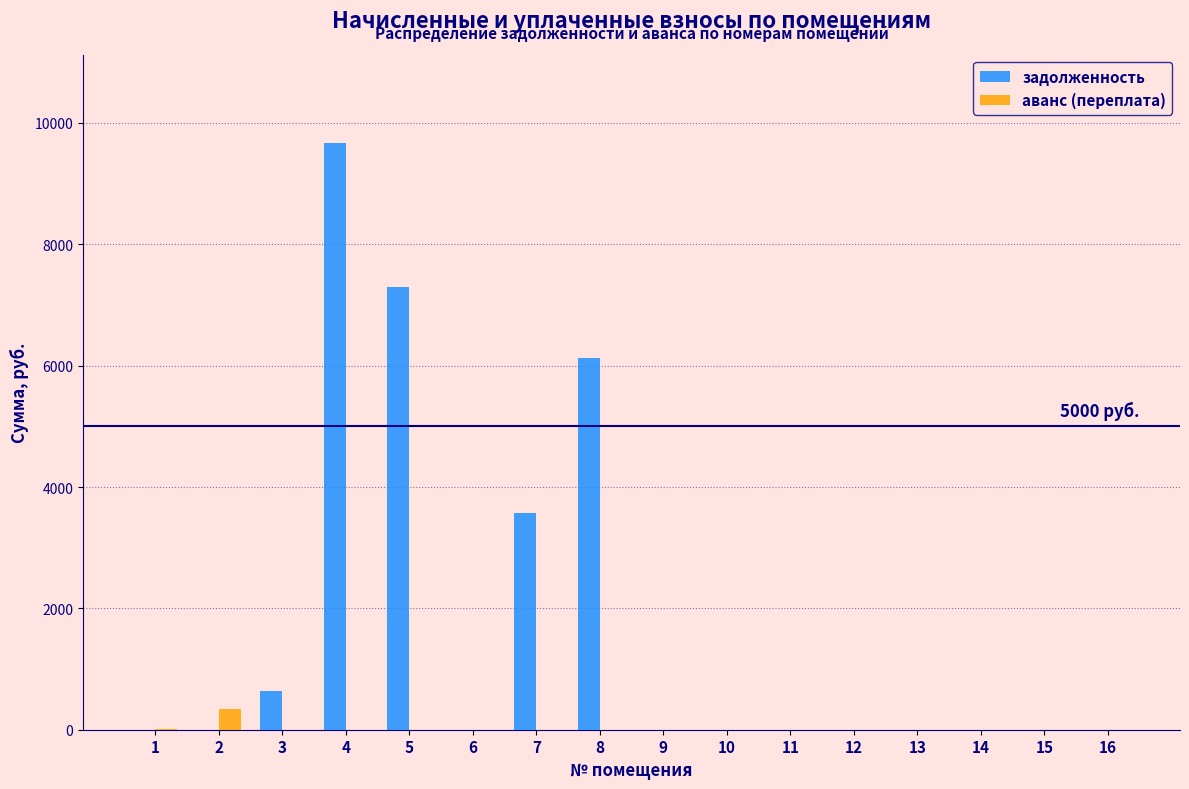

Which series has the largest total across all categories?

задолженность